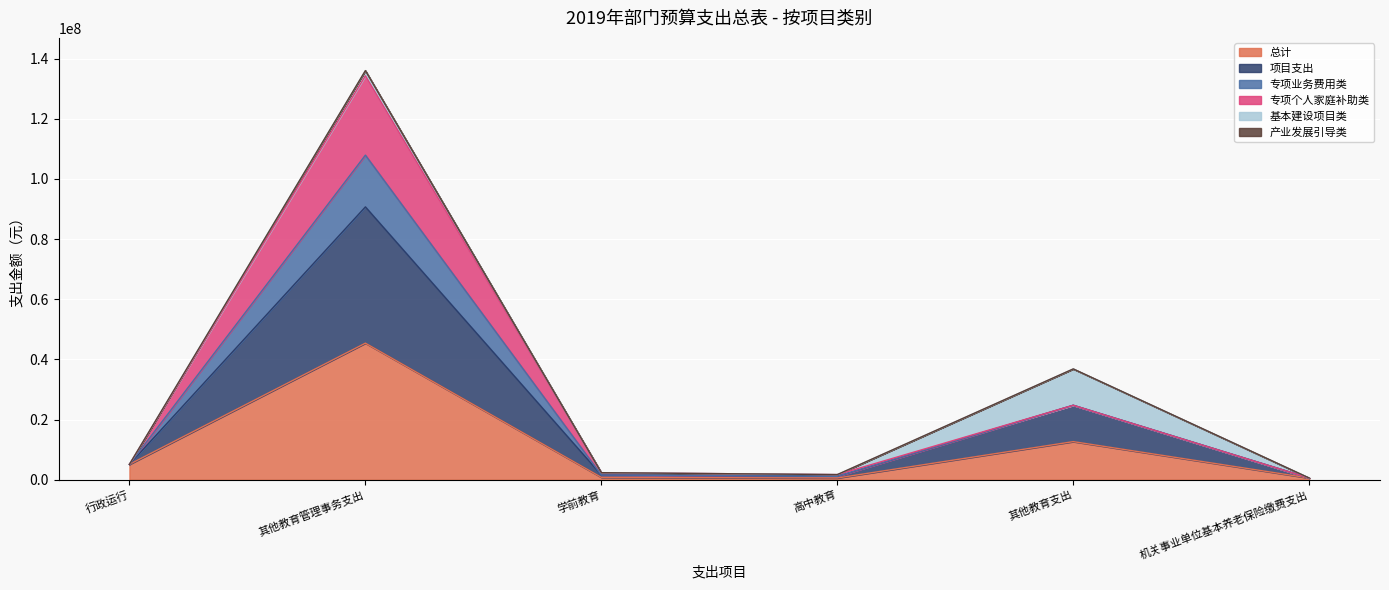

Which category has the highest value in the 总计 series?

其他教育管理事务支出